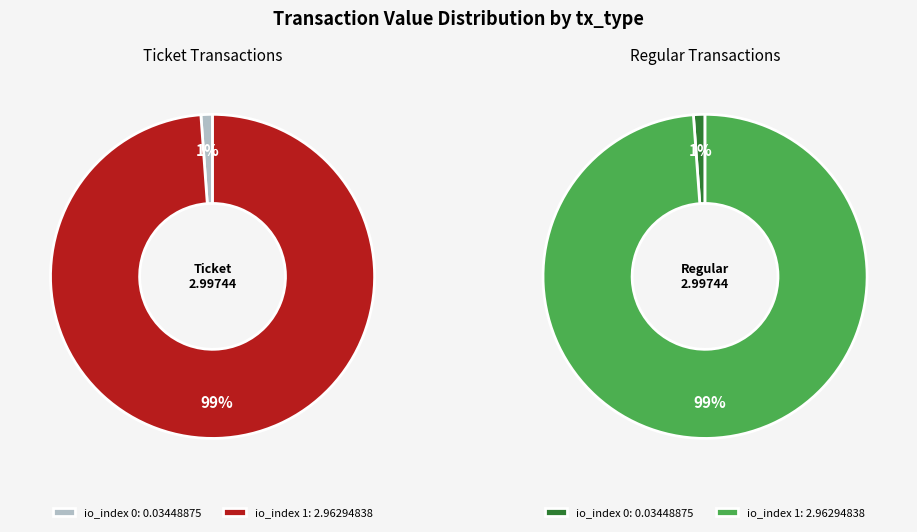

To the nearest percent, what is the average slice percentage?

50%